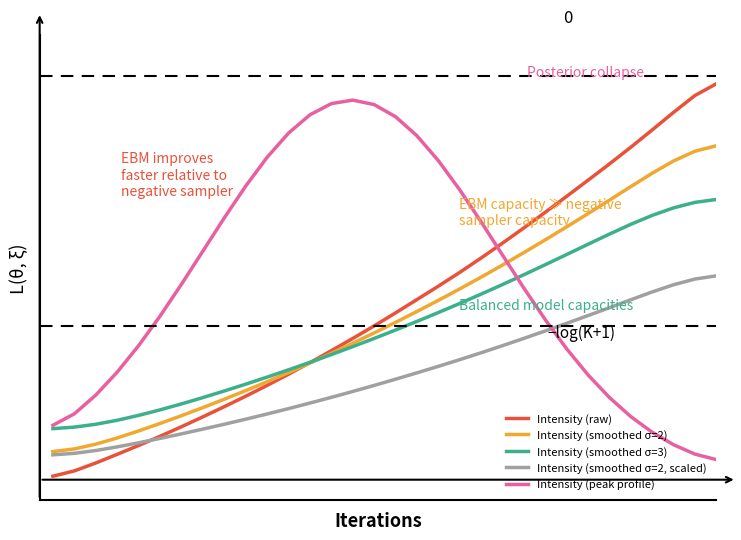

Does the chart display data point markers on the line(s)?

No